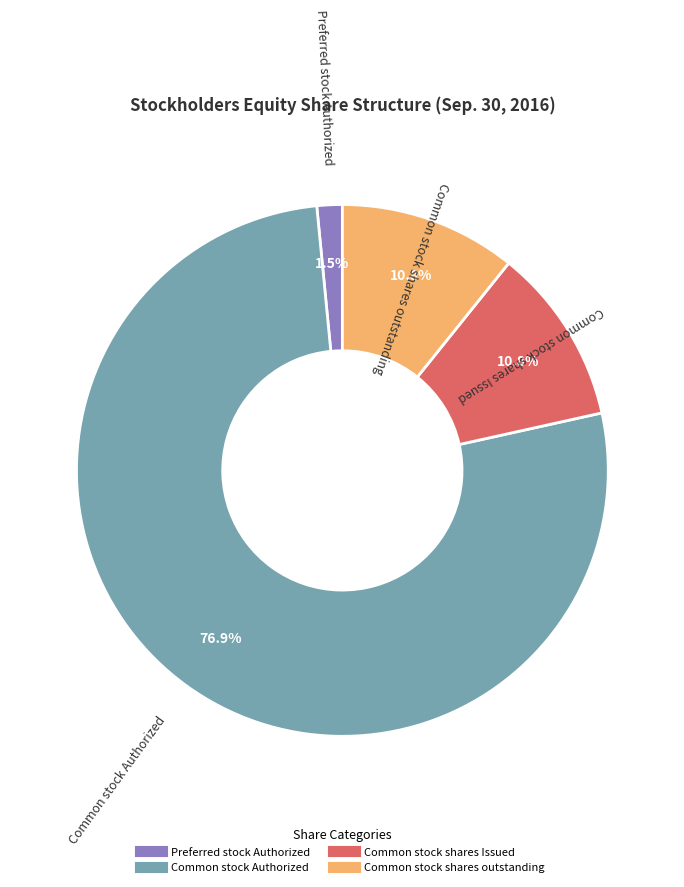

What percentage is the Common stock shares Issued slice, to the nearest percent?

11%